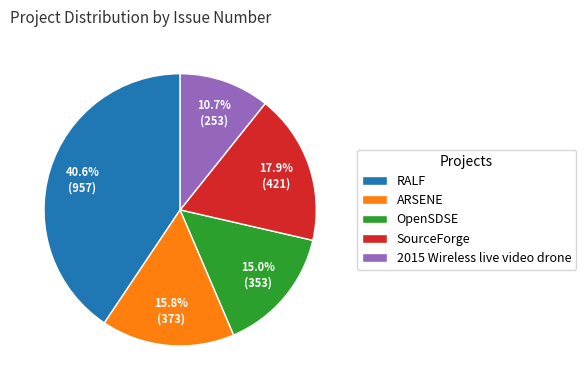

Rank the categories by value from highest to lowest.

RALF, SourceForge, ARSENE, OpenSDSE, 2015 Wireless live video drone